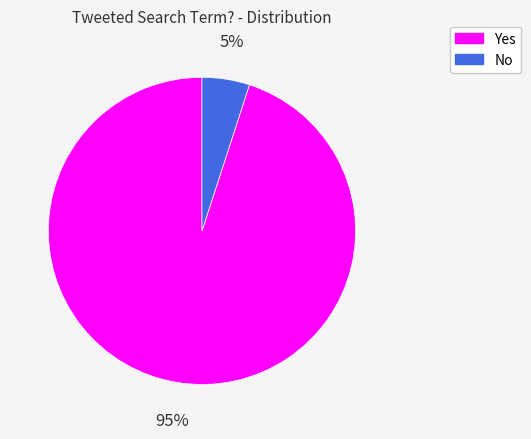

To the nearest percent, what is the difference between the No and Yes slice percentages?

90%